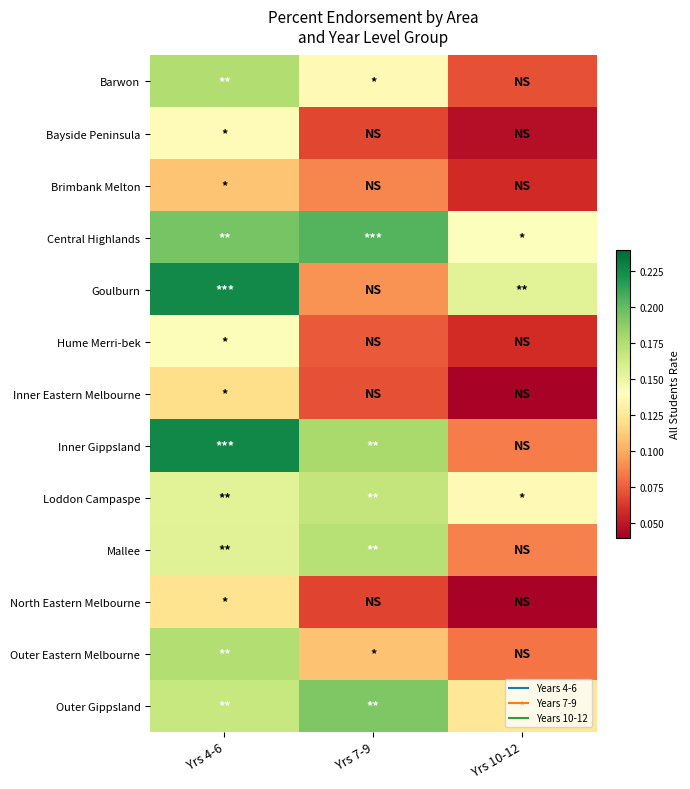

What is the spread (max minus min) of values at Yrs 7-9?

0.1